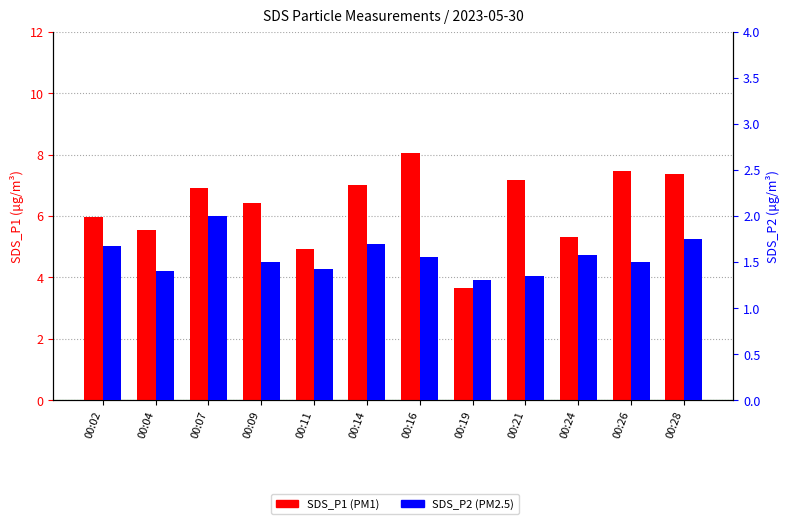

Is it true that SDS_P2 equals 1.0 at 00:14?

False